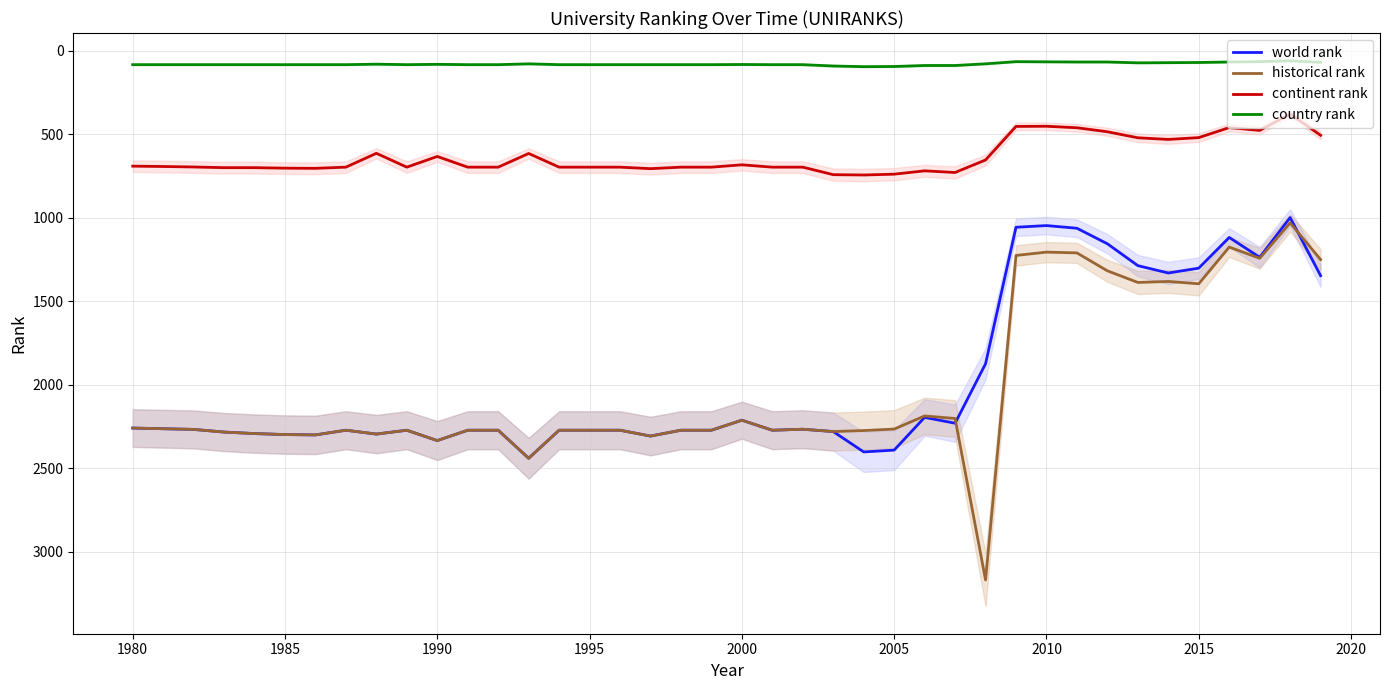

The world rank series shows 2392.0 at 2005. True or false?

True